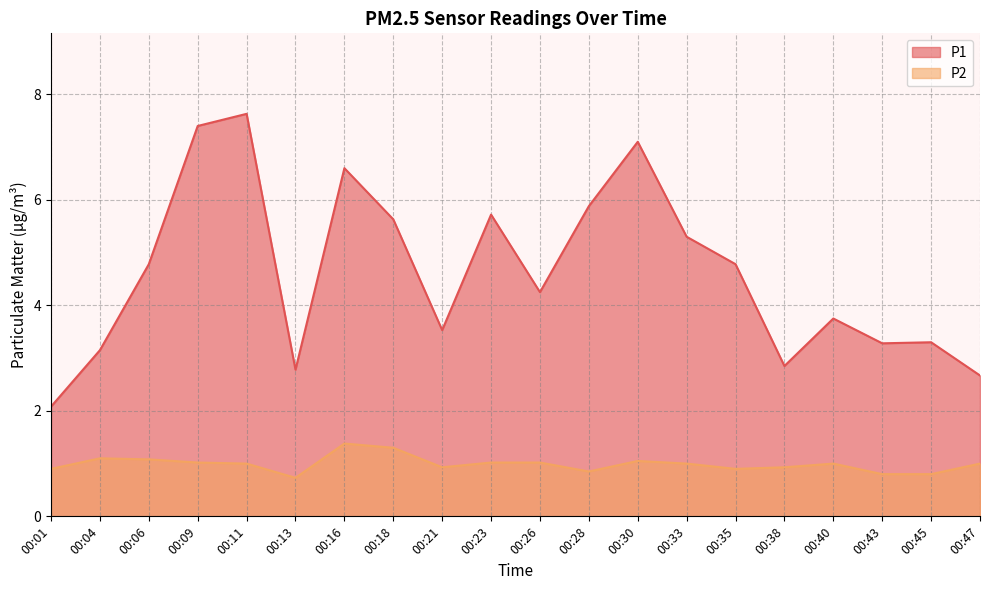

Does the chart display data point markers on the line(s)?

No